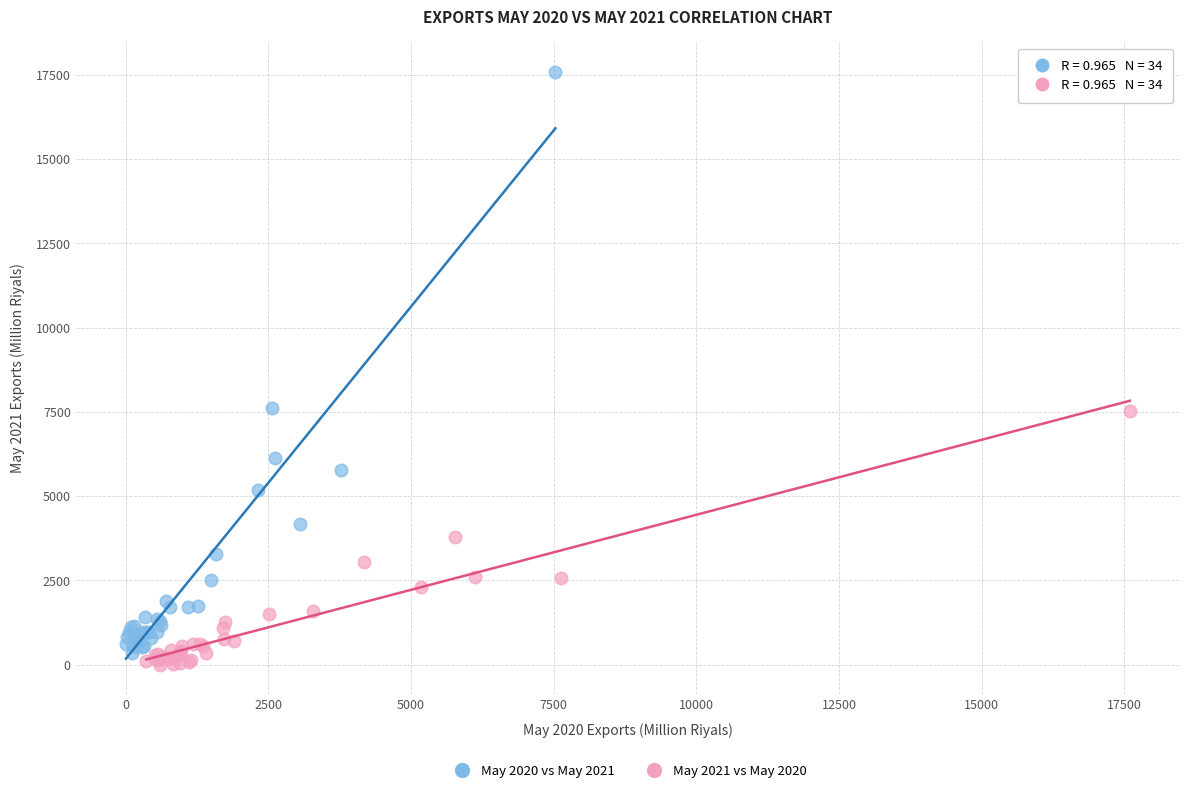

Which series has the widest spread of Y values?

May 2020 vs May 2021